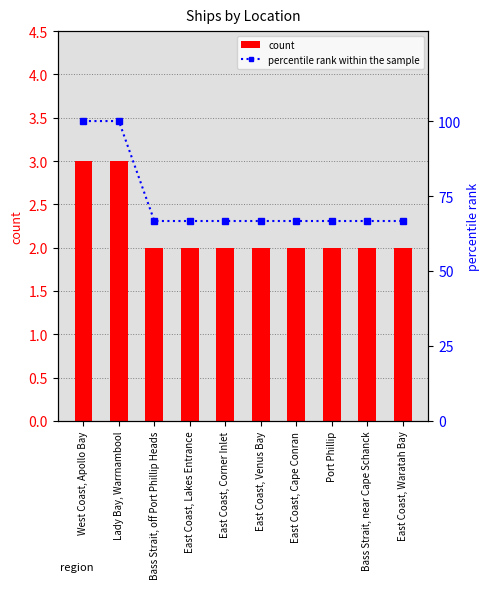

What is the value of the percentile rank within the sample bar at the 3rd from the left?

66.7